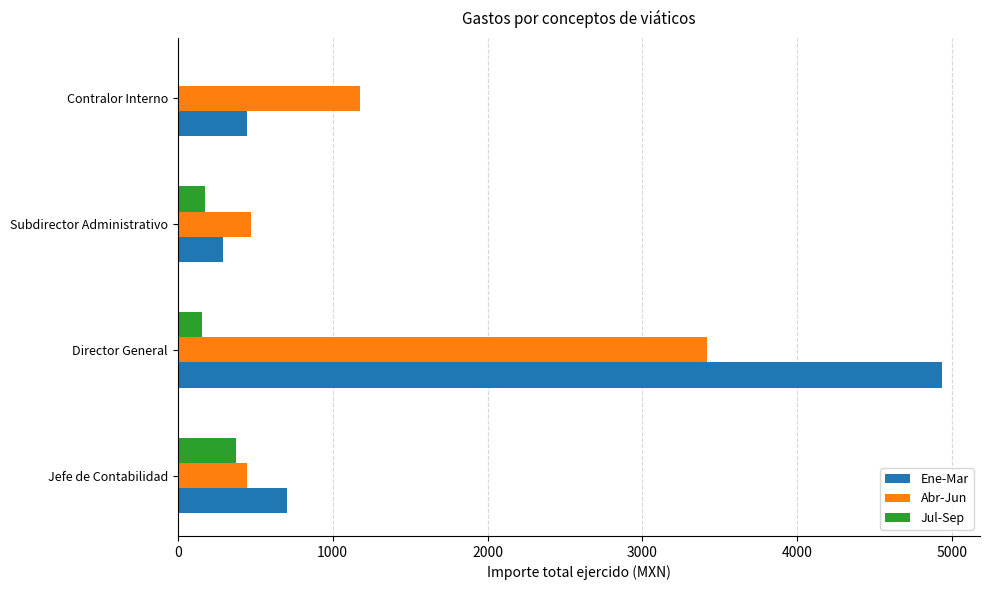

Which category has the highest value in the Ene-Mar series?

Director General